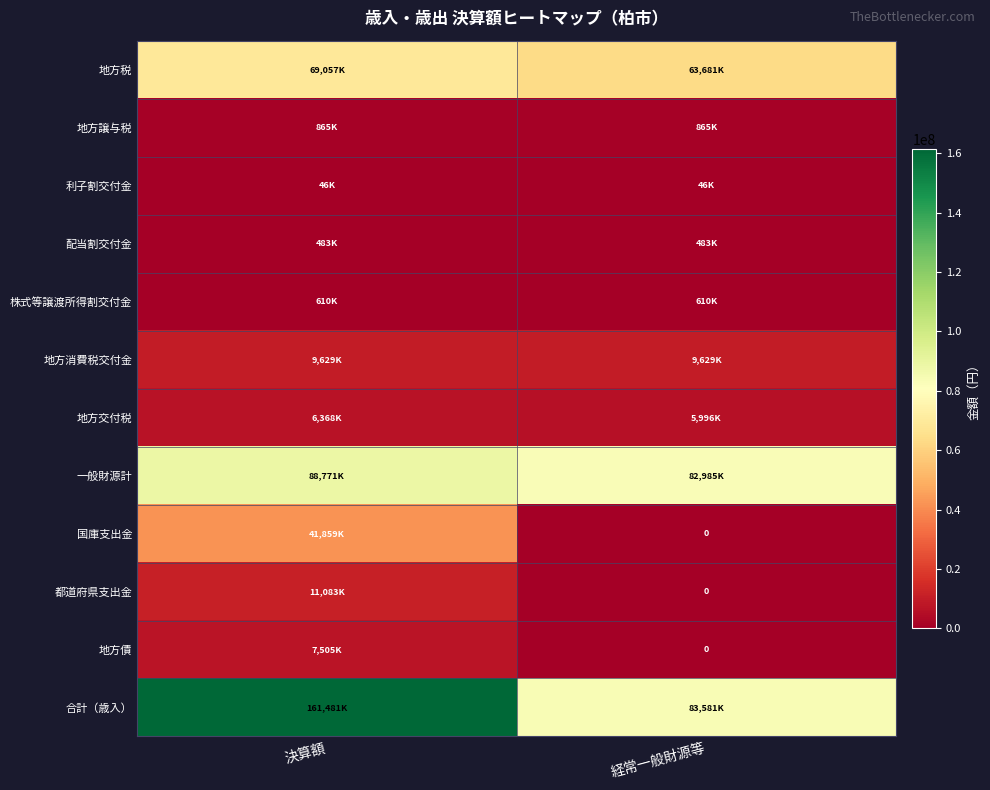

What is the minimum value for 一般財源計?

82985603